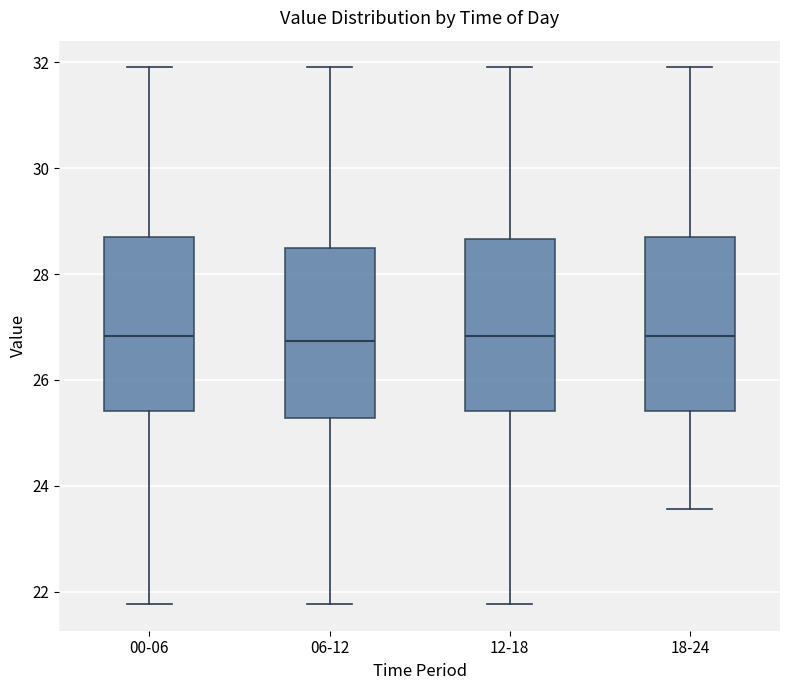

Reading left to right, transcribe this box plot: for each box, give where its median line is, the range the box spans, and where its two whiskers end, as read against the y-axis. The values are not printed on the chart, so give them approximately, as read against the axis.

00-06: median 26.8, box 25.4 to 28.8, whiskers 21.8 to 32.0
06-12: median 26.8, box 25.2 to 28.4, whiskers 21.8 to 32.0
12-18: median 26.8, box 25.4 to 28.6, whiskers 21.8 to 32.0
18-24: median 26.8, box 25.4 to 28.8, whiskers 23.6 to 32.0